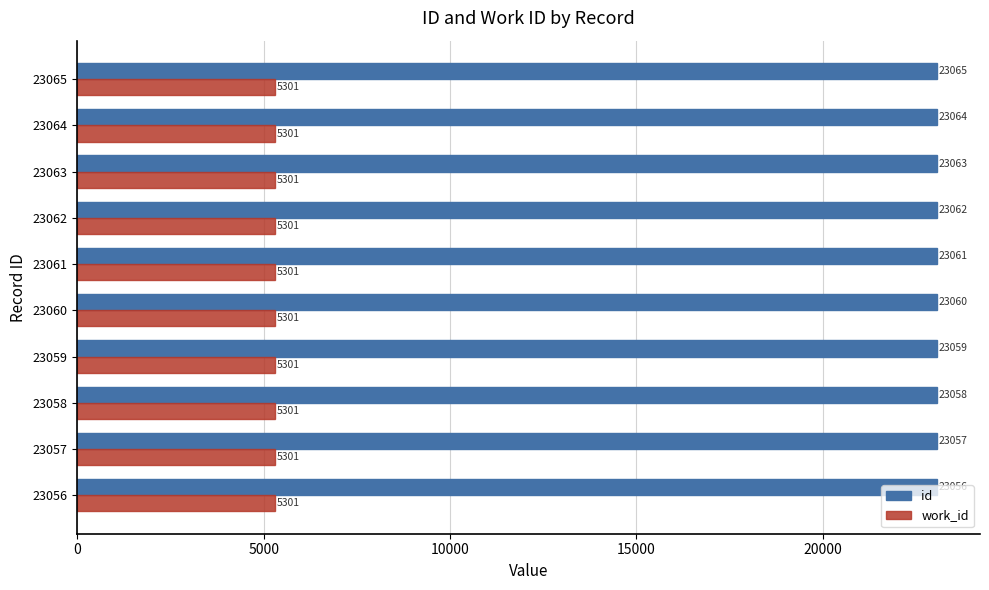

What is the maximum value for work_id?

5301